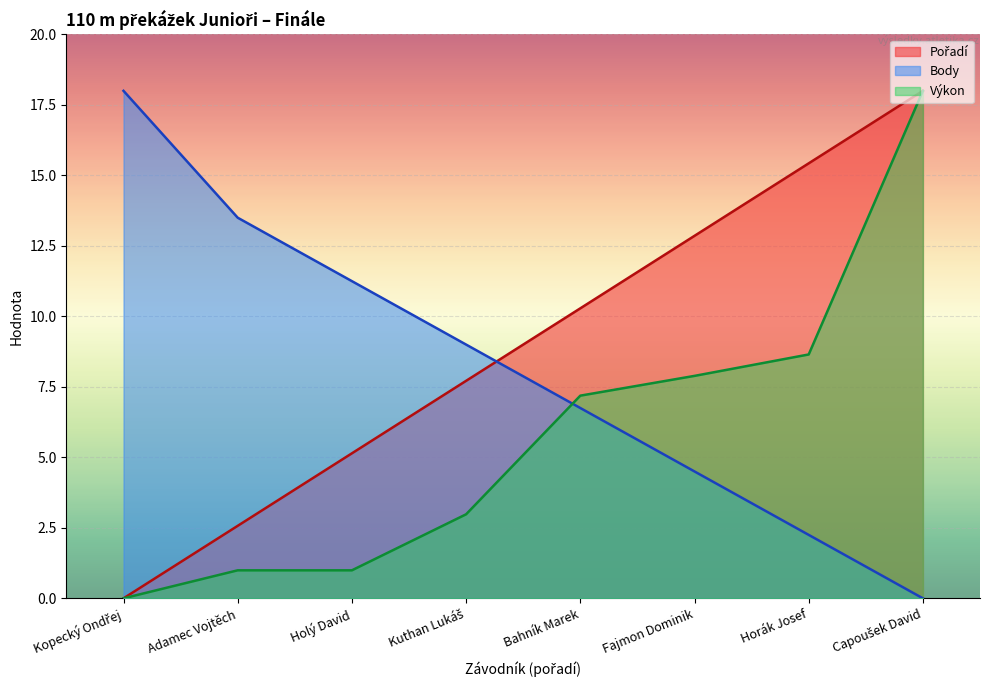

True or false: Body has a value of 4.5 at Fajmon Dominik.

True